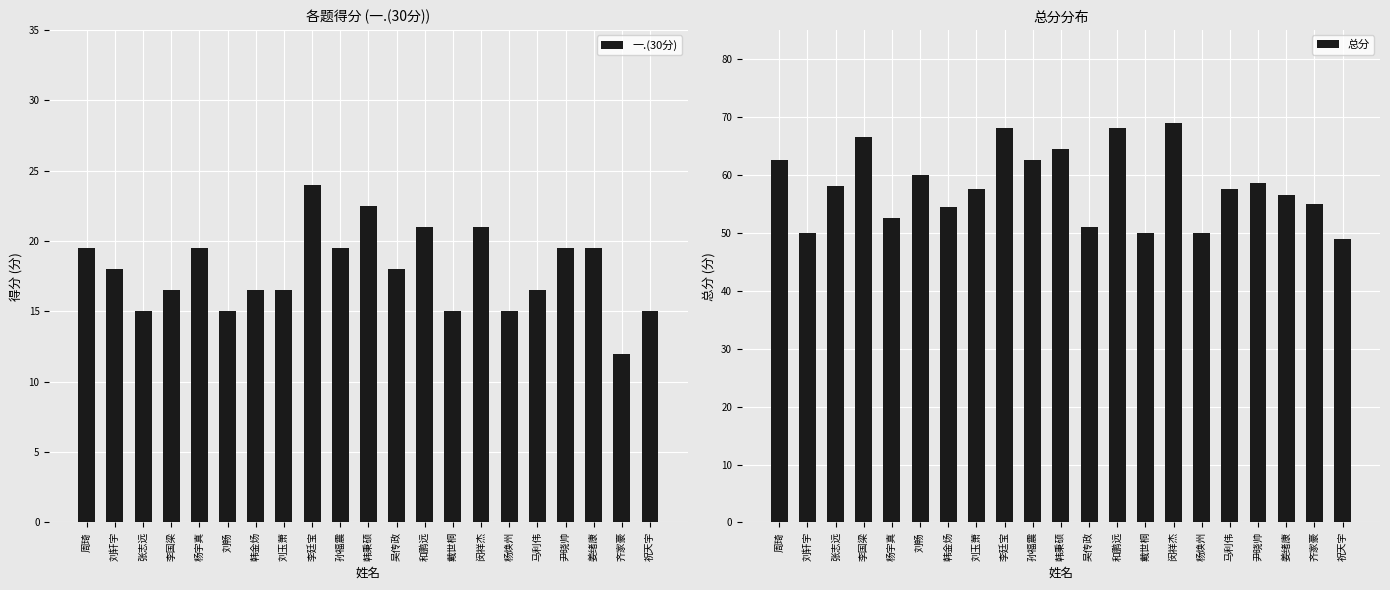

What is the difference between the highest and lowest values at 吴传政?

33.0